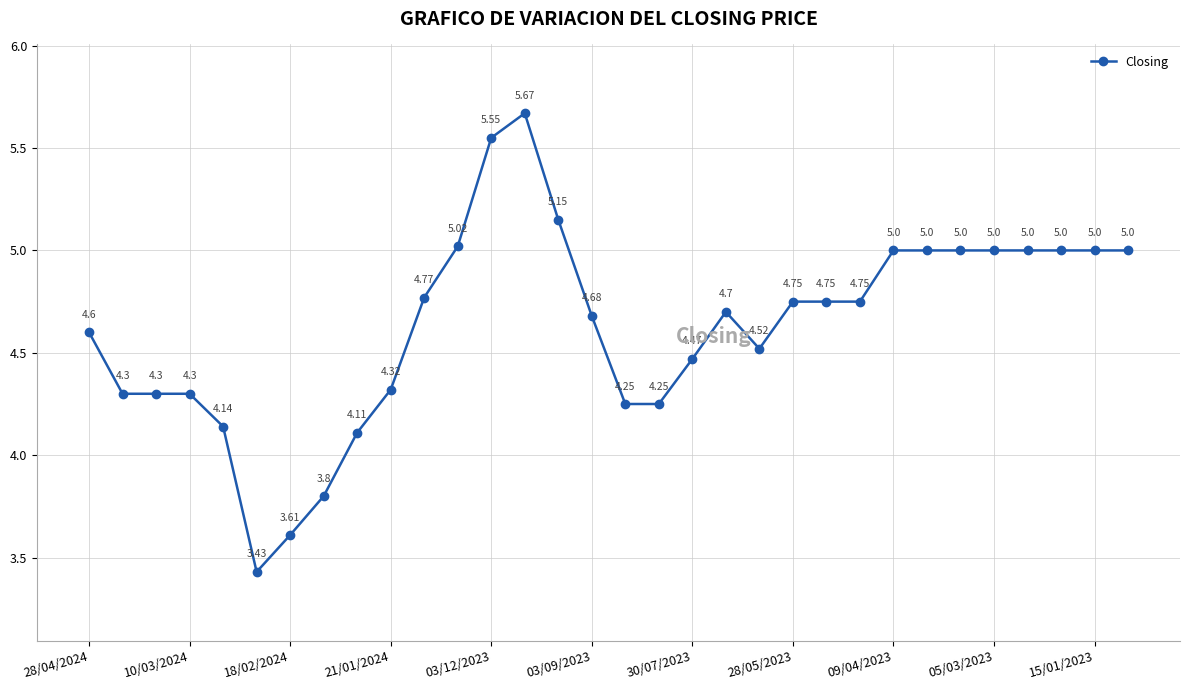

What is the difference between the maximum and minimum values?

2.2